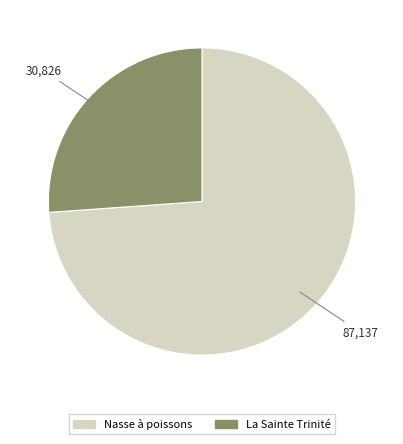

How many segments does this pie chart have?

2